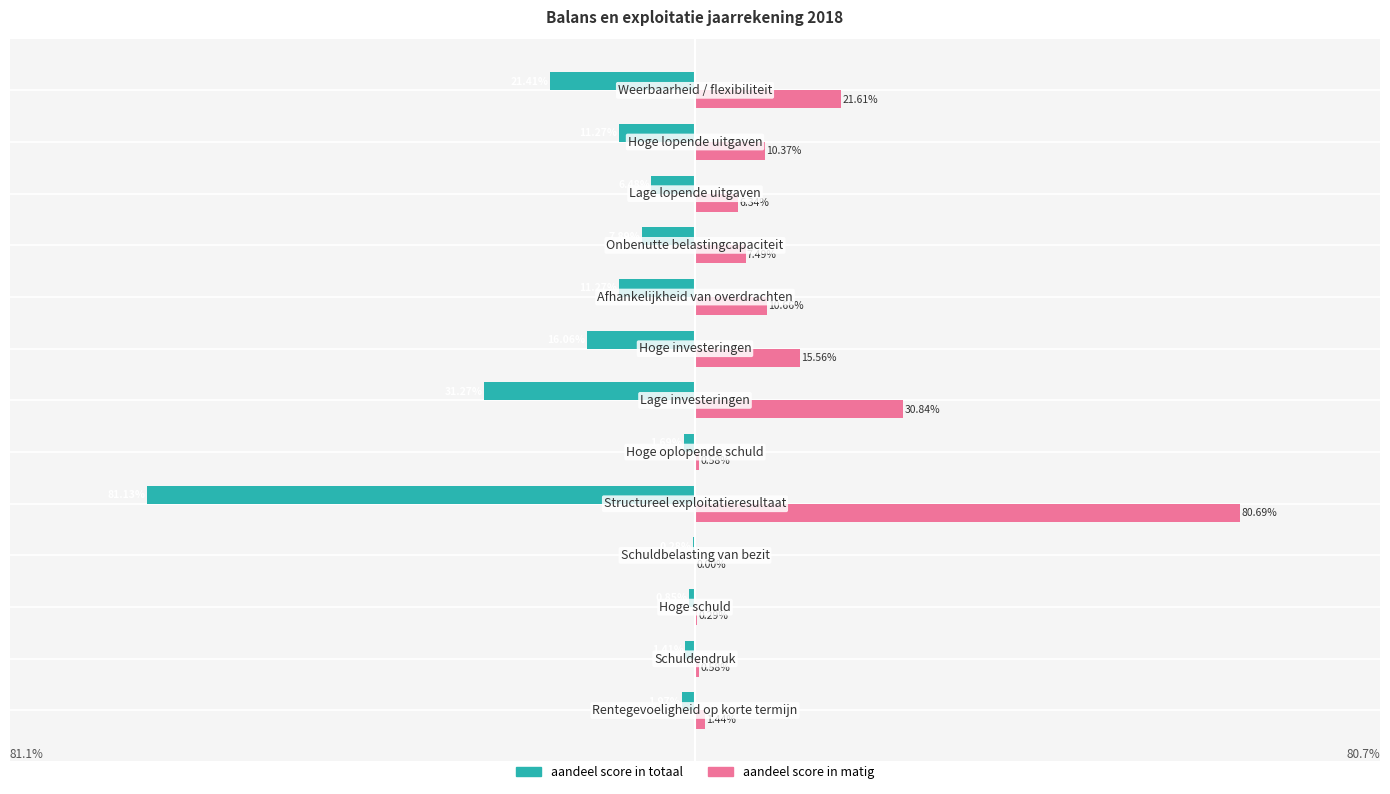

What are all the series names shown in the legend?

aandeel score in totaal, aandeel score in matig